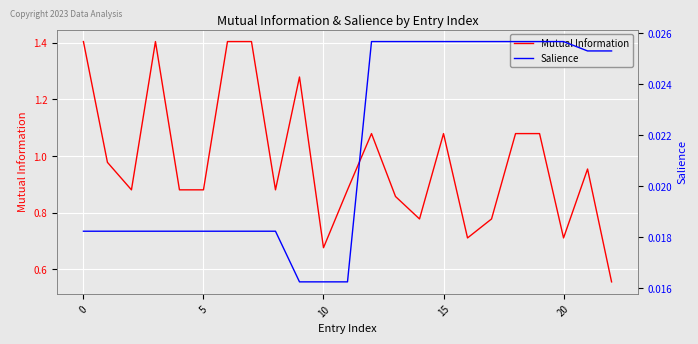

What is the greatest value displayed?

1.4